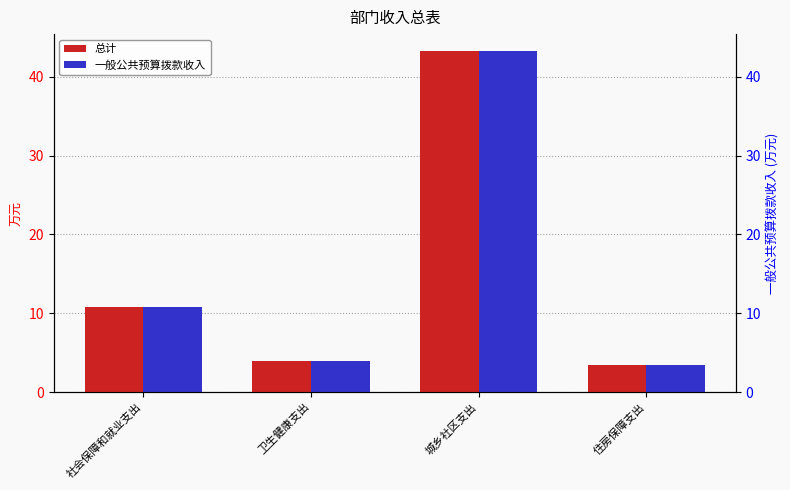

True or false: 总计 has a value of 3.4 at 住房保障支出.

True